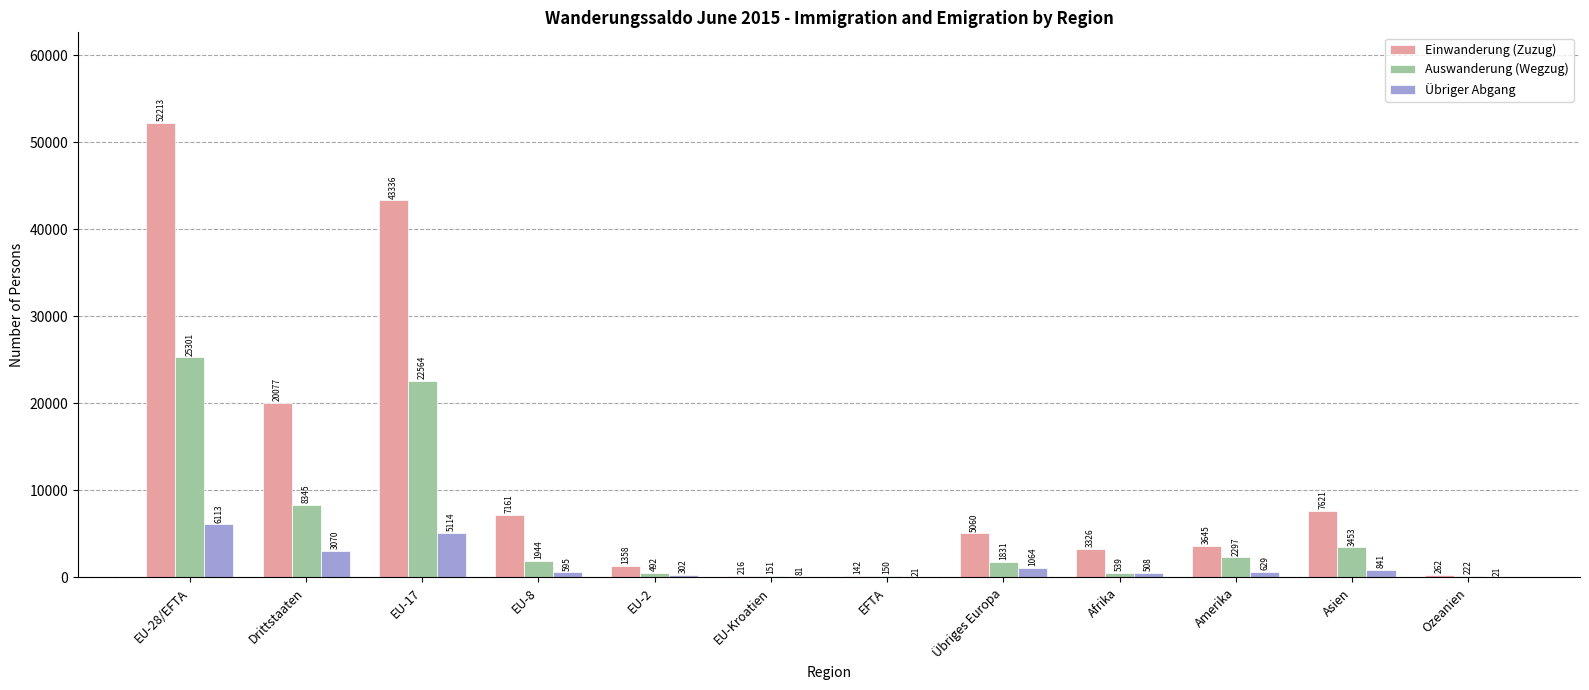

What is the approximate value of Übriger Abgang at Asien, to the nearest 100?

800